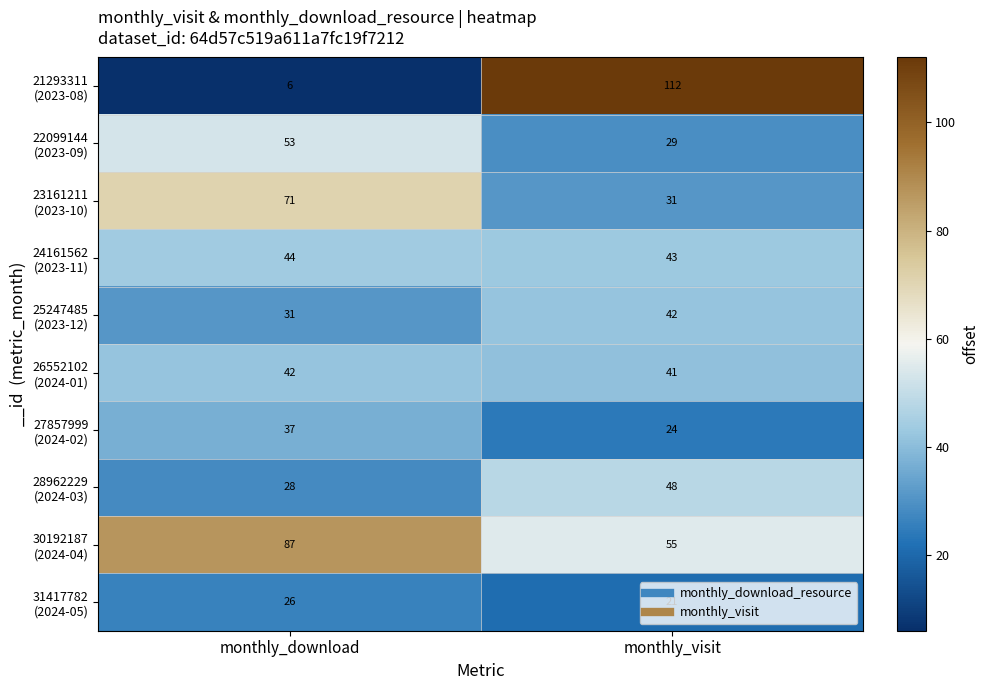

What is the spread (max minus min) of values at monthly_visit?

91